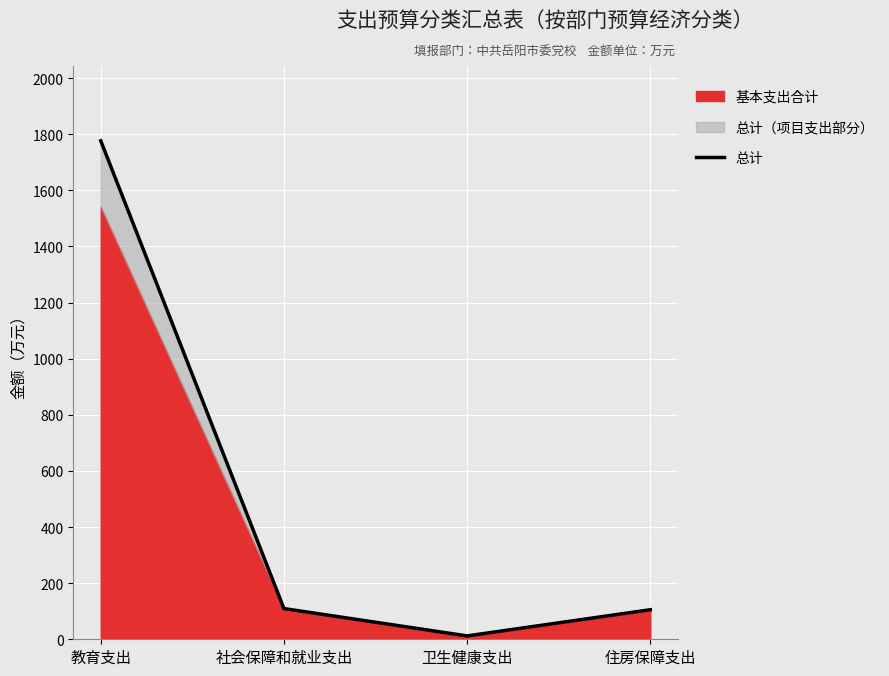

Reading left to right, list all the values displayed in this chart.

教育支出=1776.6	社会保障和就业支出=109.4	卫生健康支出=12.0	住房保障支出=105.3